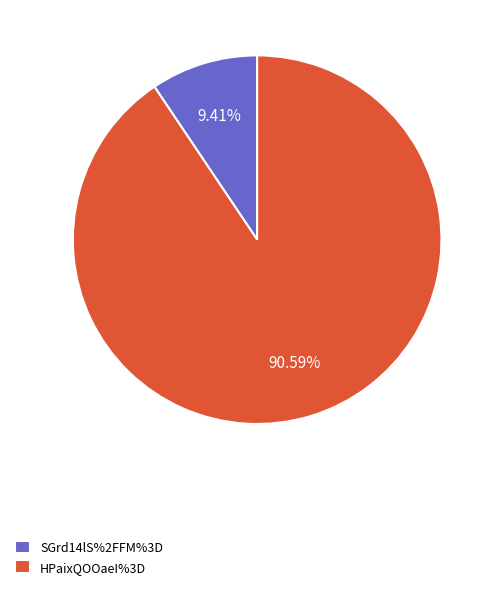

Does HPaixQOOaeI%3D account for over 50% of the chart?

Yes